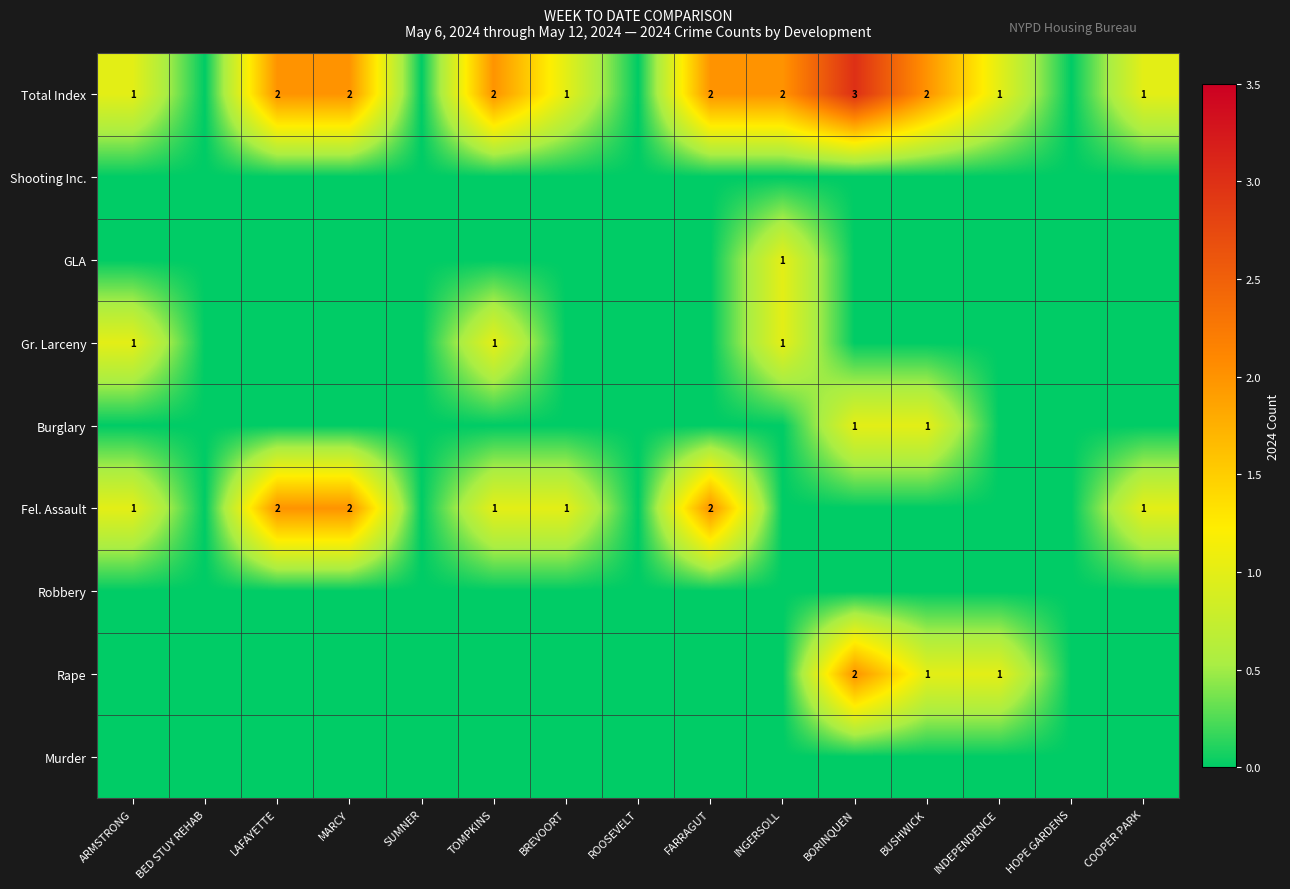

The value of Rape at BORINQUEN is 1. True or false?

False